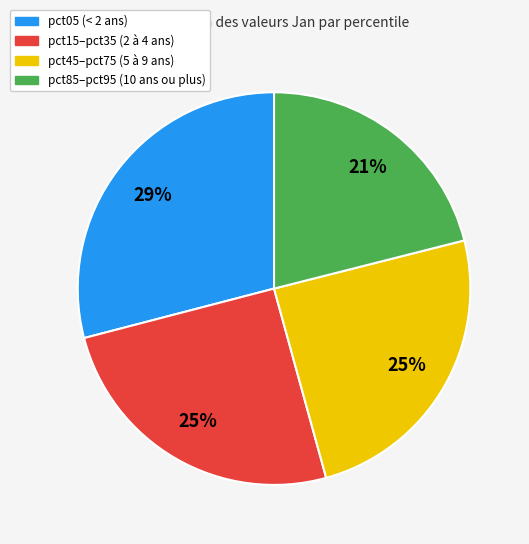

Is there any slice that represents more than half of the pie?

No